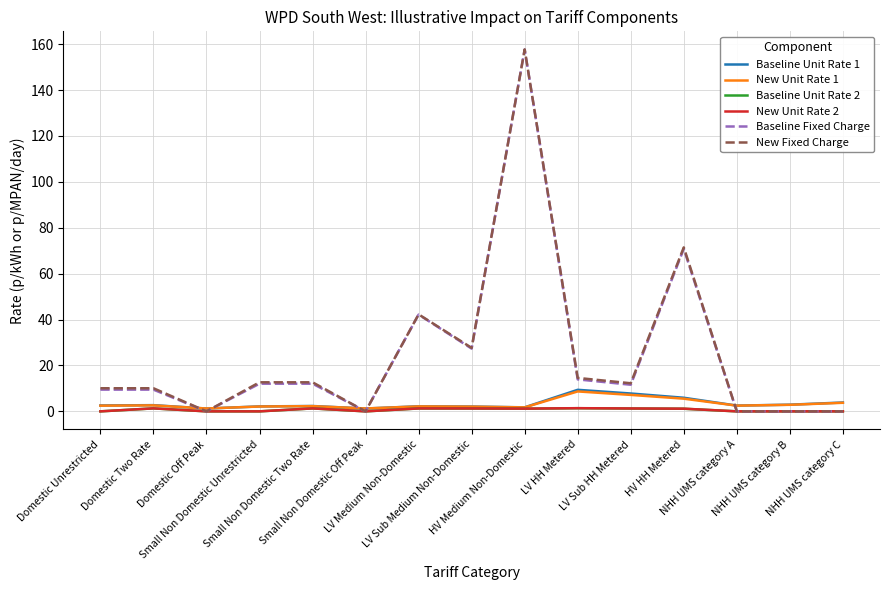

Which series has the widest spread of values?

New Fixed Charge